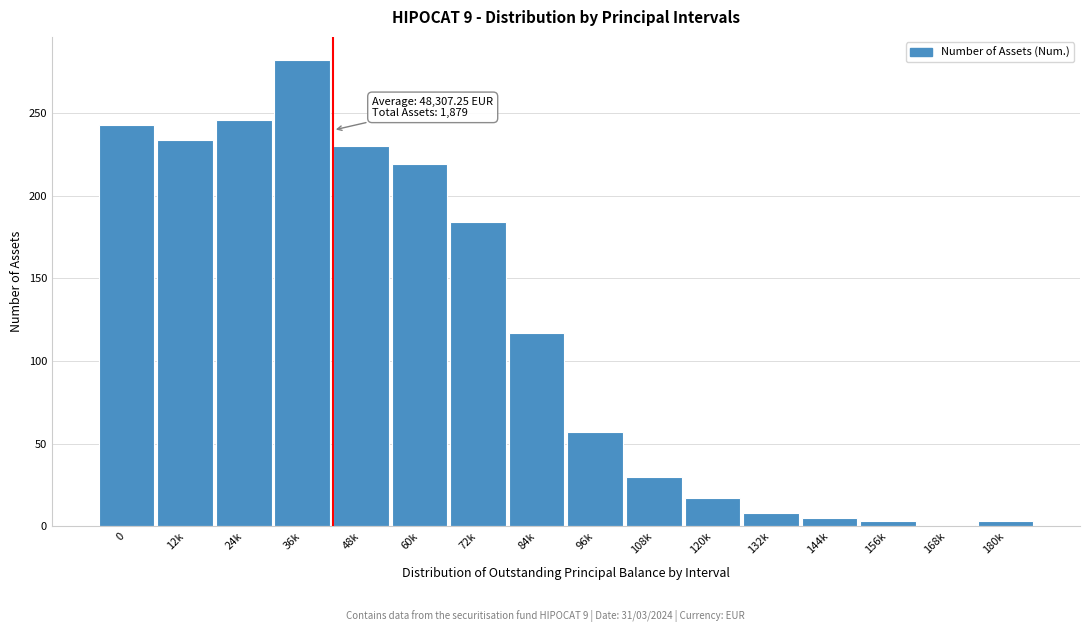

Reading right to left, list all the values displayed in this chart.

180k=3	168k=1	156k=3	144k=5	132k=8	120k=17	108k=30	96k=57	84k=117	72k=184	60k=219	48k=230	36k=282	24k=246	12k=234	0=243